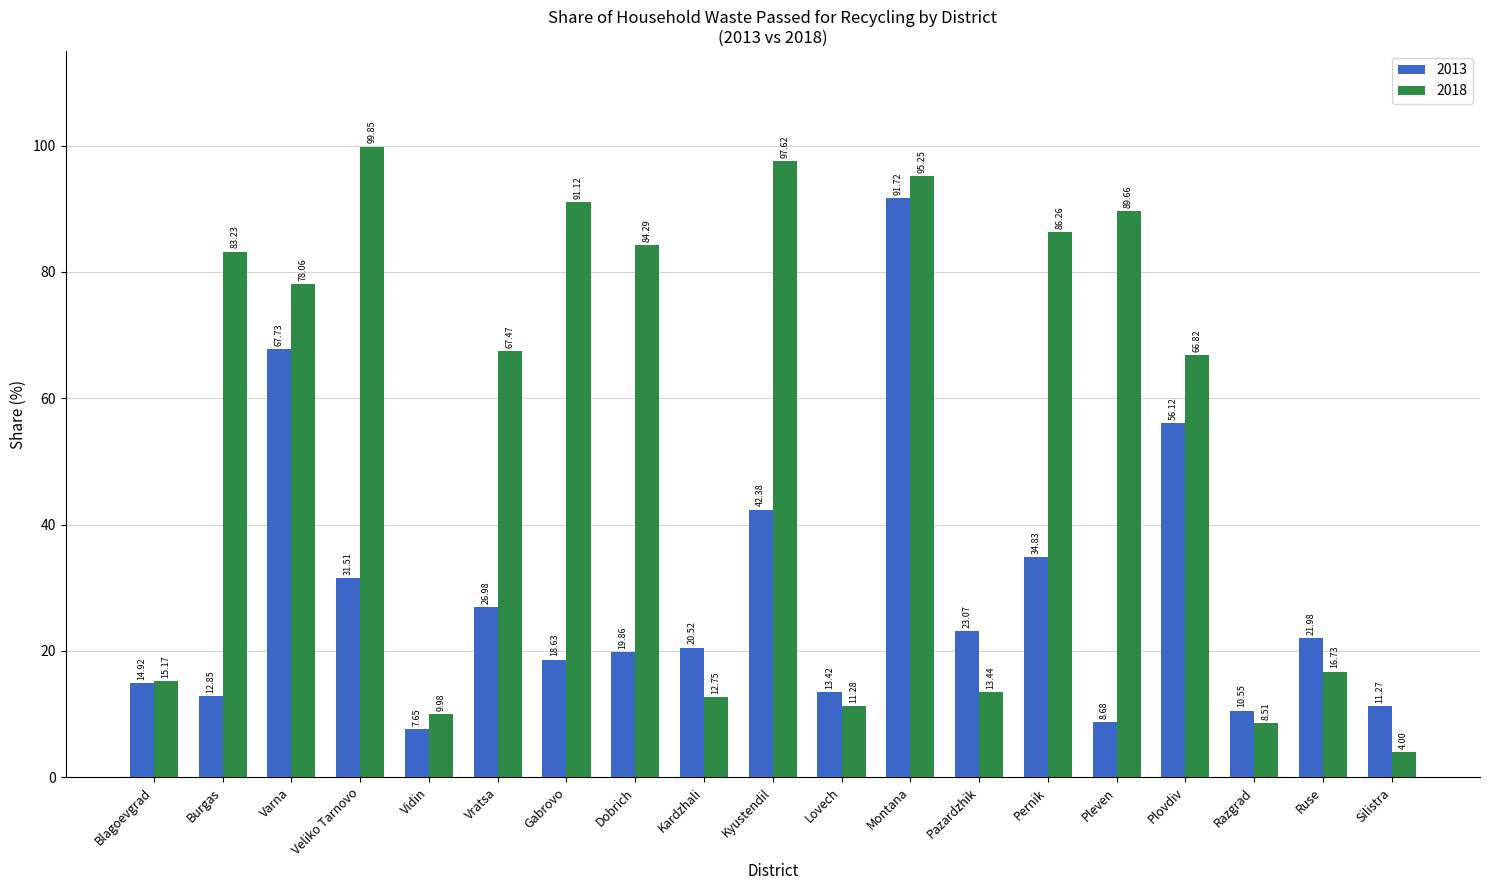

Between Veliko Tarnovo and Montana, which series saw the biggest shift?

2013